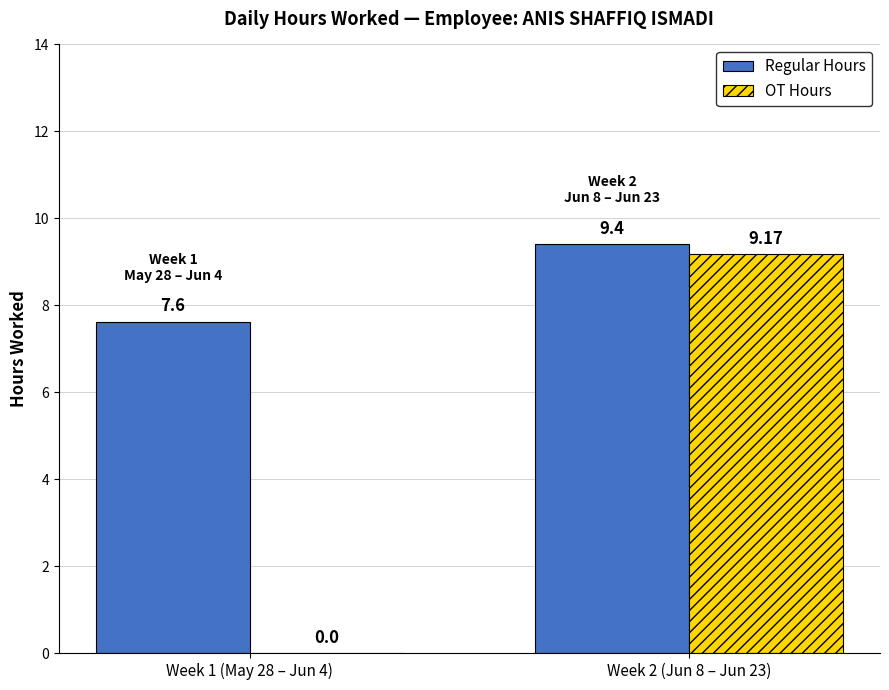

Where is OT Hours nearest to the value 4?

Week 1 (May 28 – Jun 4)